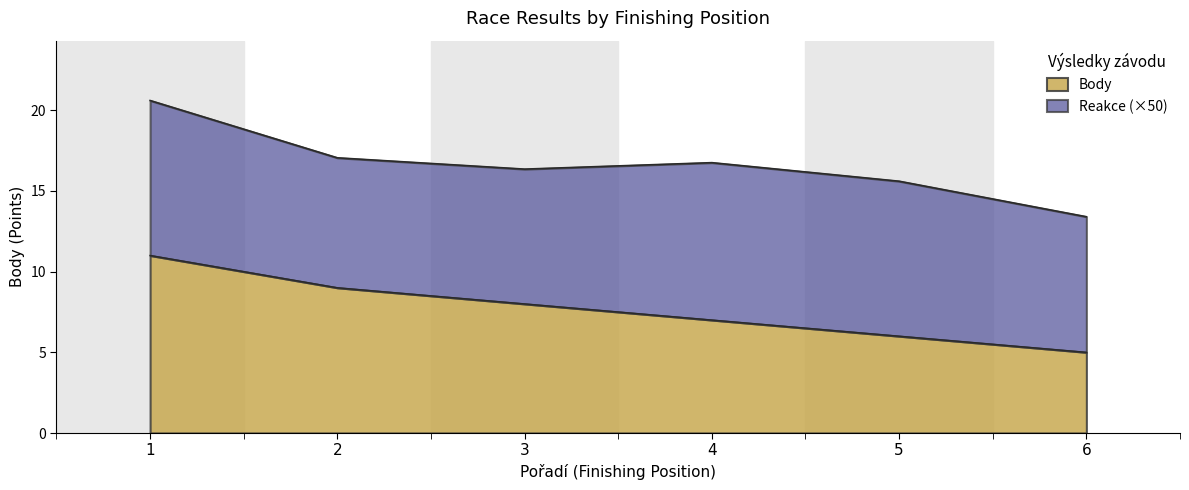

What is the ratio of the value at 2 to the value at 5?

1.5